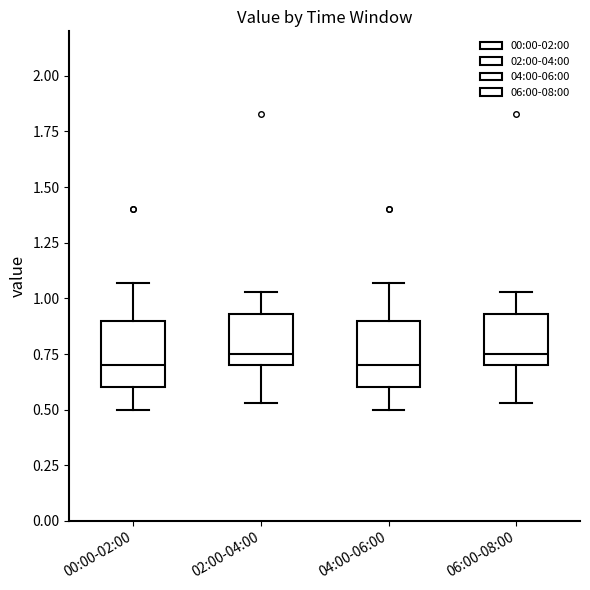

Reading left to right, transcribe this box plot: for each box, give where its median line is, the range the box spans, and where its two whiskers end, as read against the y-axis. The values are not printed on the chart, so give them approximately, as read against the axis.

00:00-02:00: median 0.70, box 0.60 to 0.90, whiskers 0.50 to 1.05
02:00-04:00: median 0.75, box 0.70 to 0.95, whiskers 0.55 to 1.05
04:00-06:00: median 0.70, box 0.60 to 0.90, whiskers 0.50 to 1.05
06:00-08:00: median 0.75, box 0.70 to 0.95, whiskers 0.55 to 1.05